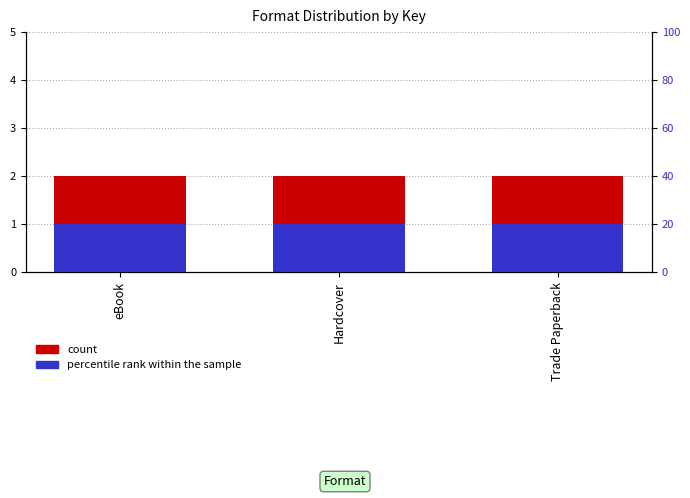

At eBook, list the series in order from largest to smallest.

count, percentile rank within the sample